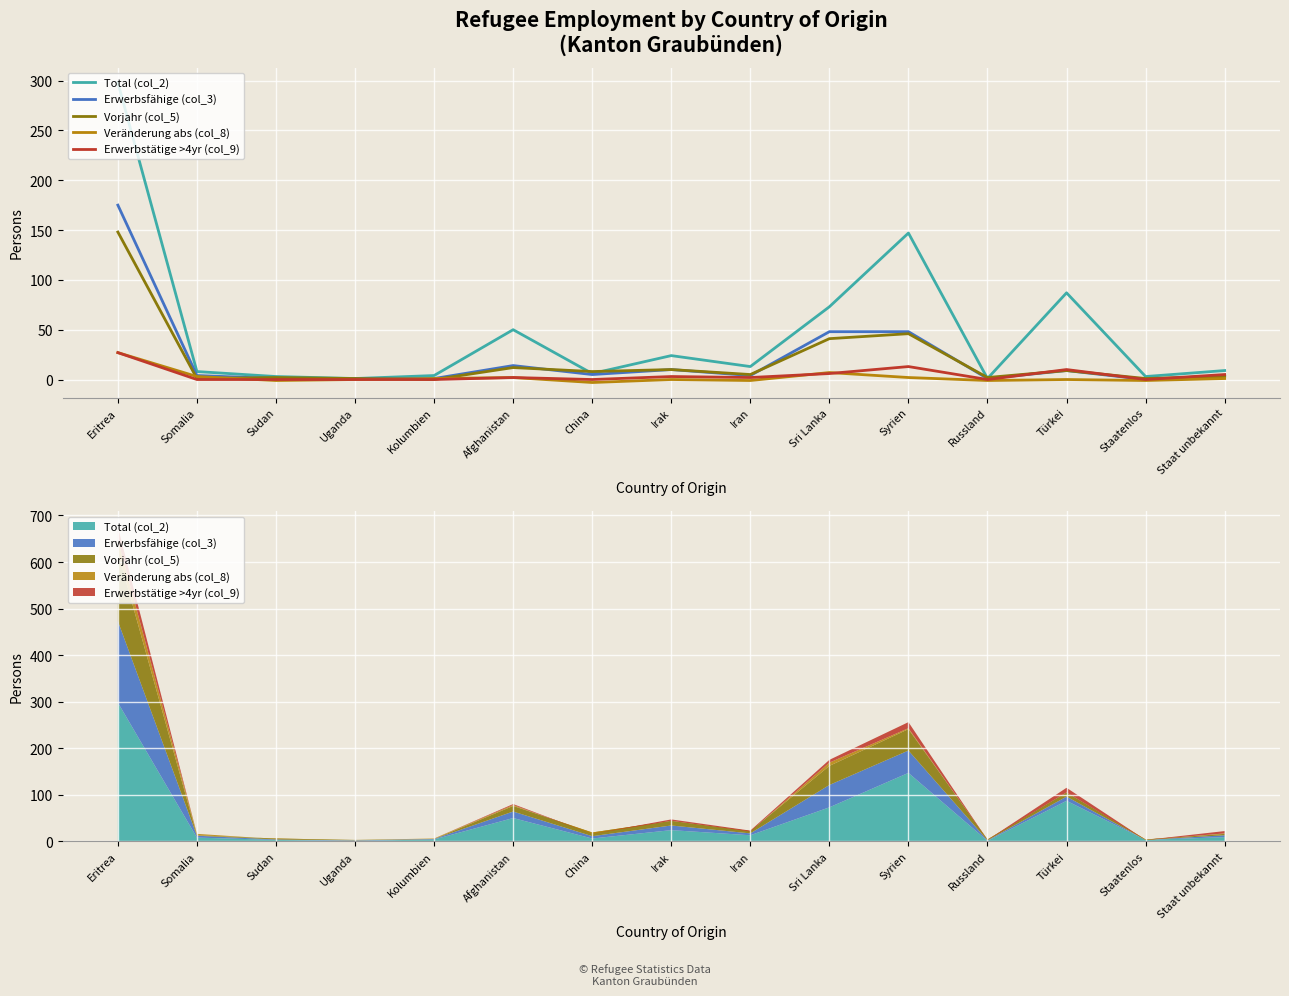

What is the highest value of the Total (col_2) series?

298